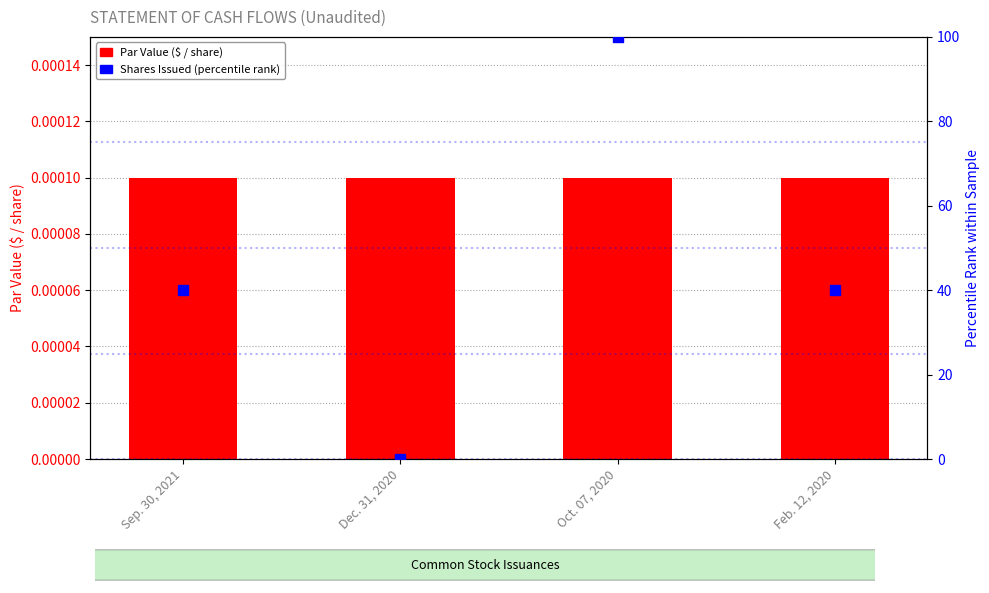

What are all the series names shown in the legend?

Common Stock, Par Value, Shares Issued (percentile rank)